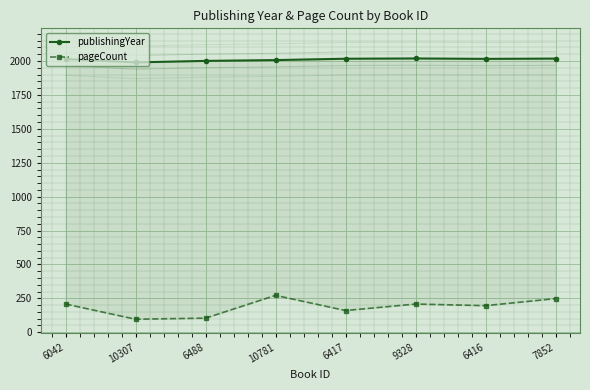

In publishingYear, how many points are higher than both neighbors (excluding endpoints)?

1